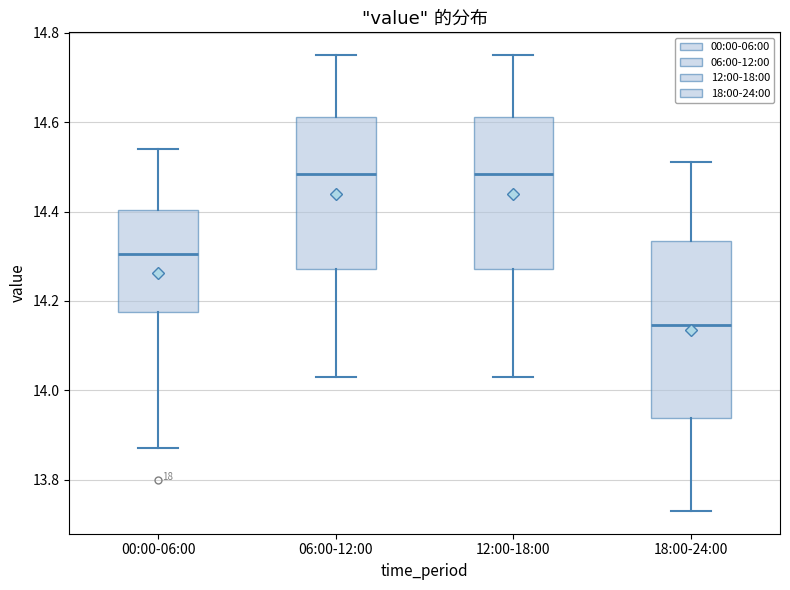

Reading left to right, transcribe this box plot: for each box, give where its median line is, the range the box spans, and where its two whiskers end, as read against the y-axis. The values are not printed on the chart, so give them approximately, as read against the axis.

00:00-06:00: median 14.30, box 14.18 to 14.40, whiskers 13.88 to 14.54
06:00-12:00: median 14.48, box 14.28 to 14.62, whiskers 14.04 to 14.76
12:00-18:00: median 14.48, box 14.28 to 14.62, whiskers 14.04 to 14.76
18:00-24:00: median 14.14, box 13.94 to 14.34, whiskers 13.74 to 14.52